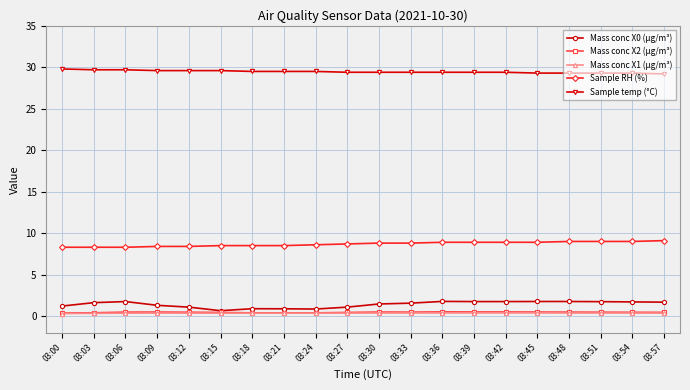

Which series has the largest range (max minus min)?

Mass conc X0 (μg/m³)